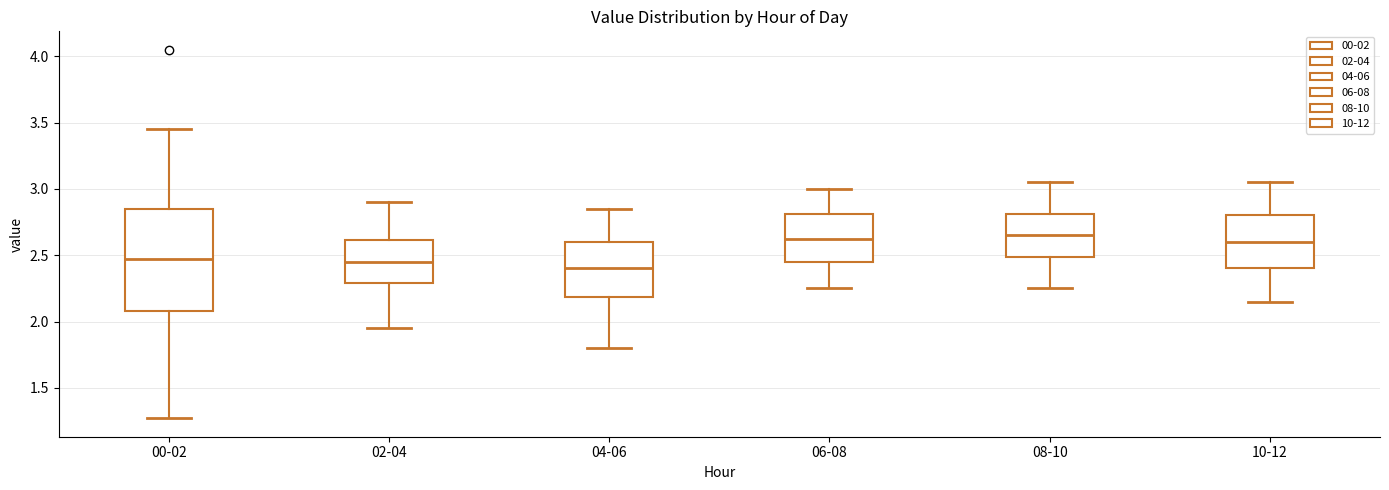

Which box has the lowest median line?

04-06